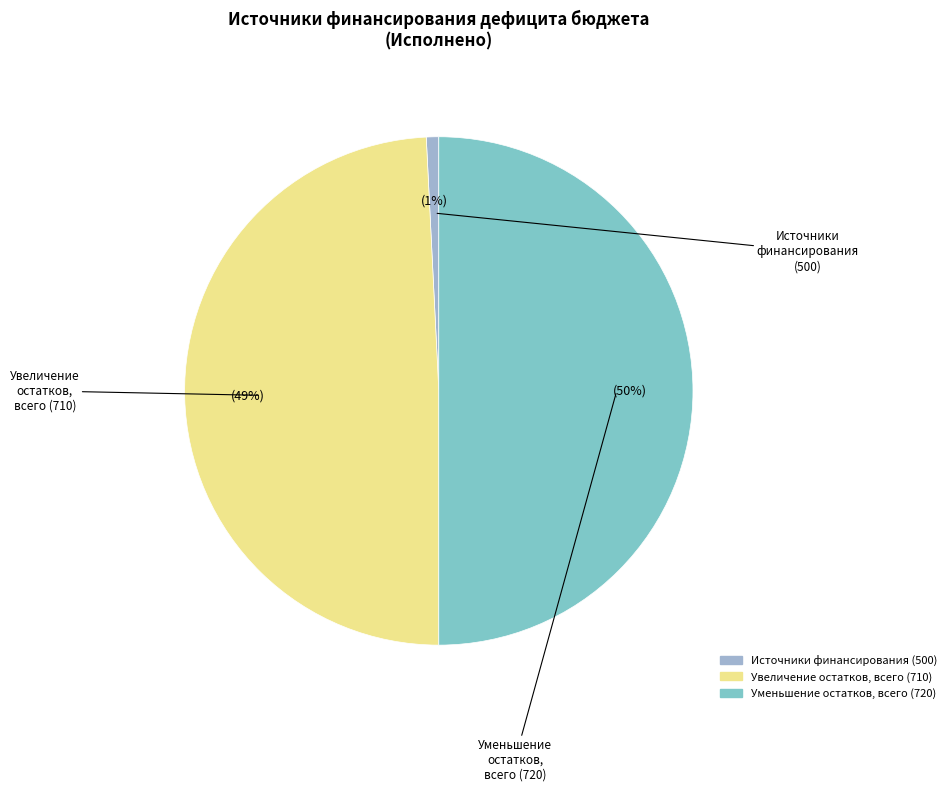

To the nearest percent, what is the difference between the largest and smallest slice percentages?

49%